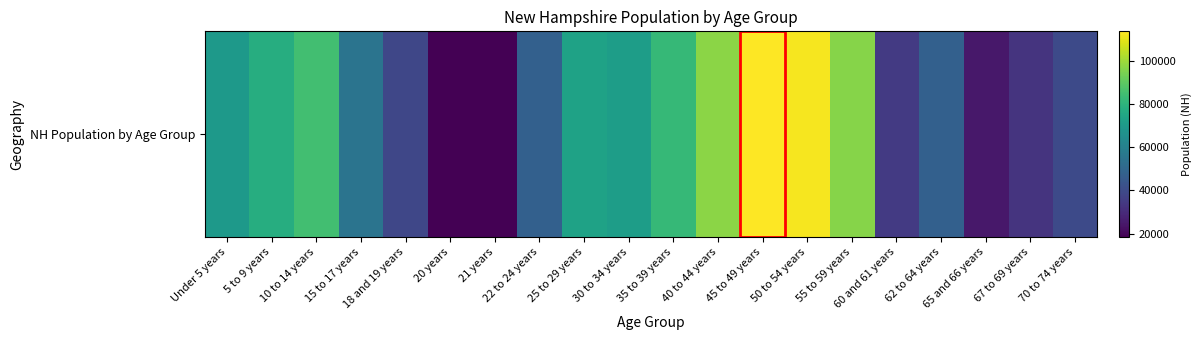

At which label does the data first exceed 69806?

5 to 9 years